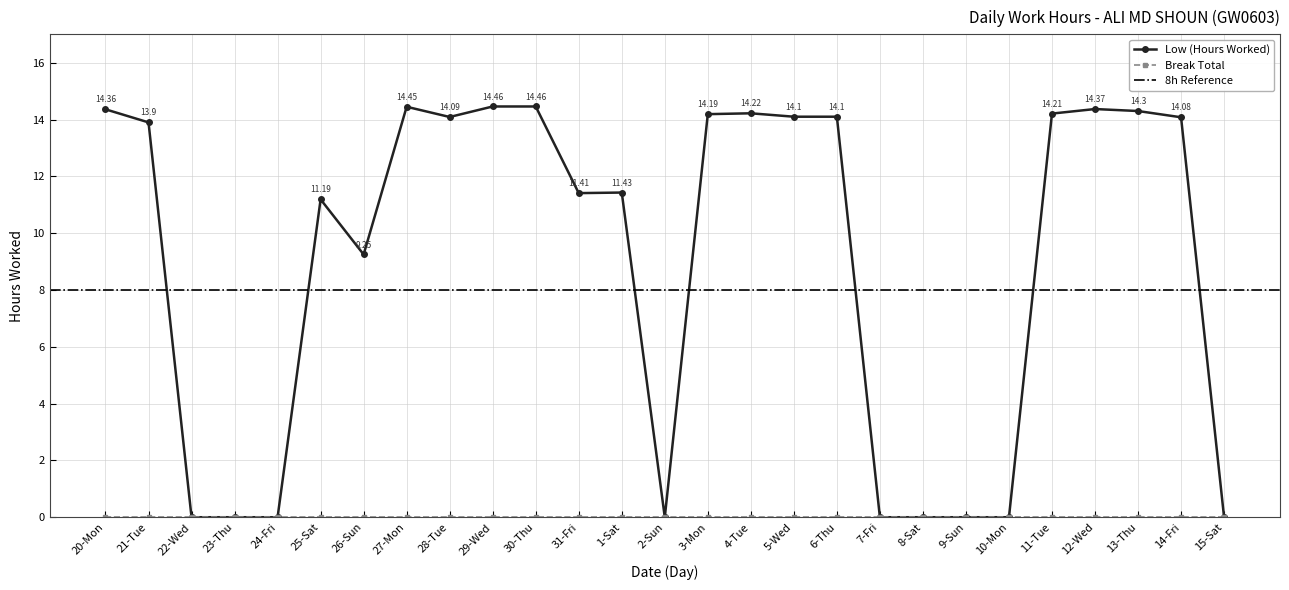

True or false: the data shows 0.0 at 8-Sat.

True